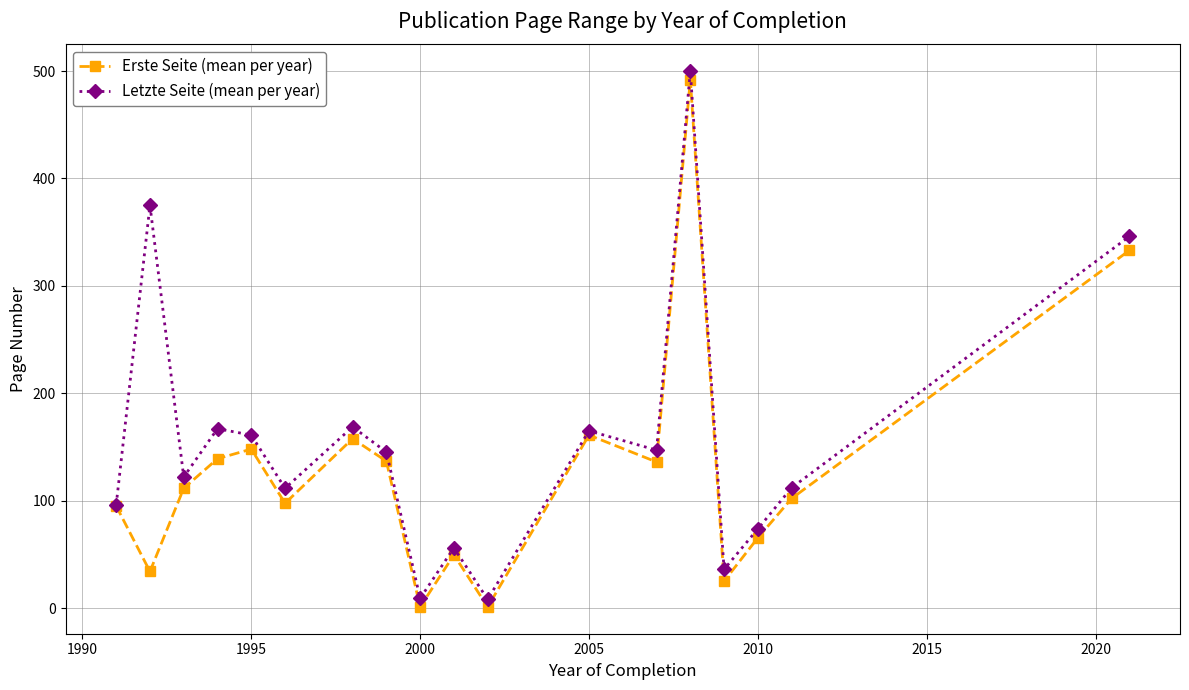

What is the difference between the second highest and minimum values in the Erste Seite (mean per year) series?

332.0